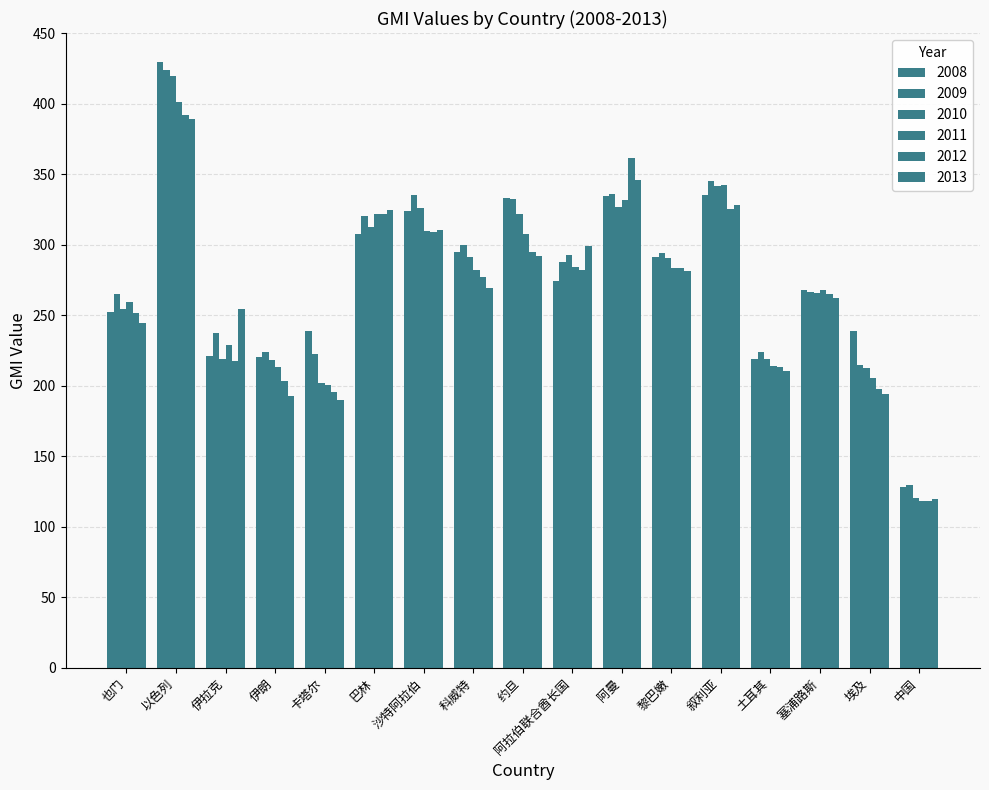

What is the greatest value displayed?

429.4